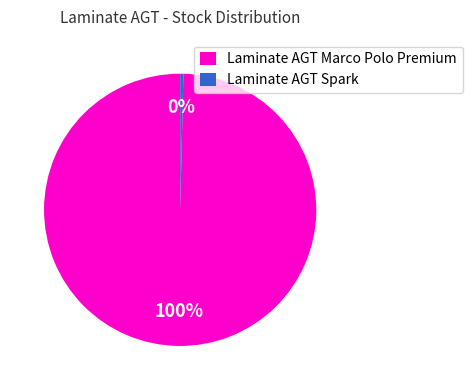

True or false: Laminate AGT Marco Polo Premium accounts for 100% of the total.

True